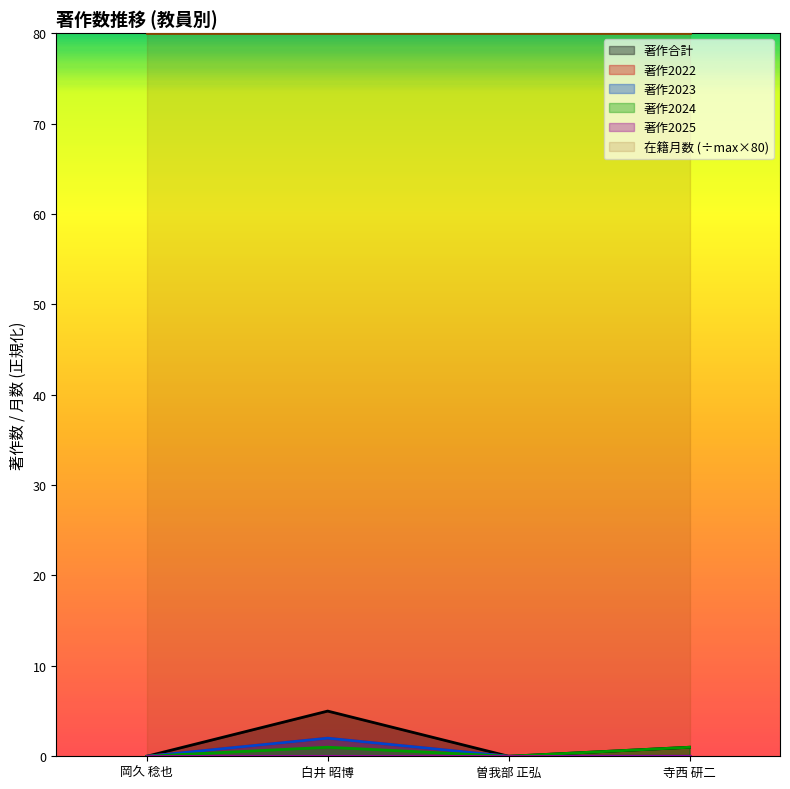

True or false: 著作2022 has more than 0 points higher than both neighbors.

True